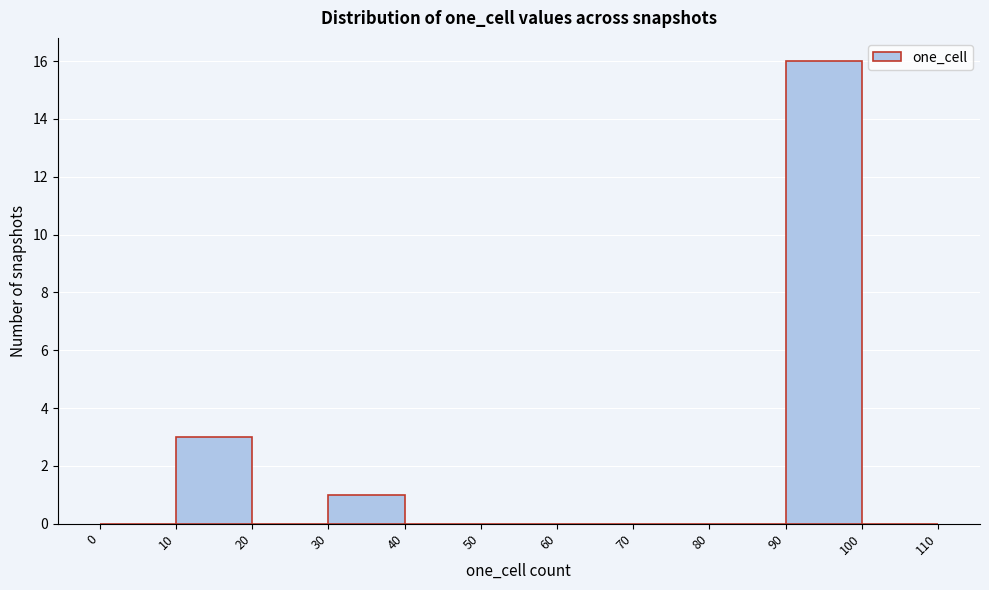

Over which range of the x-axis is the bar tallest?

90 to 100